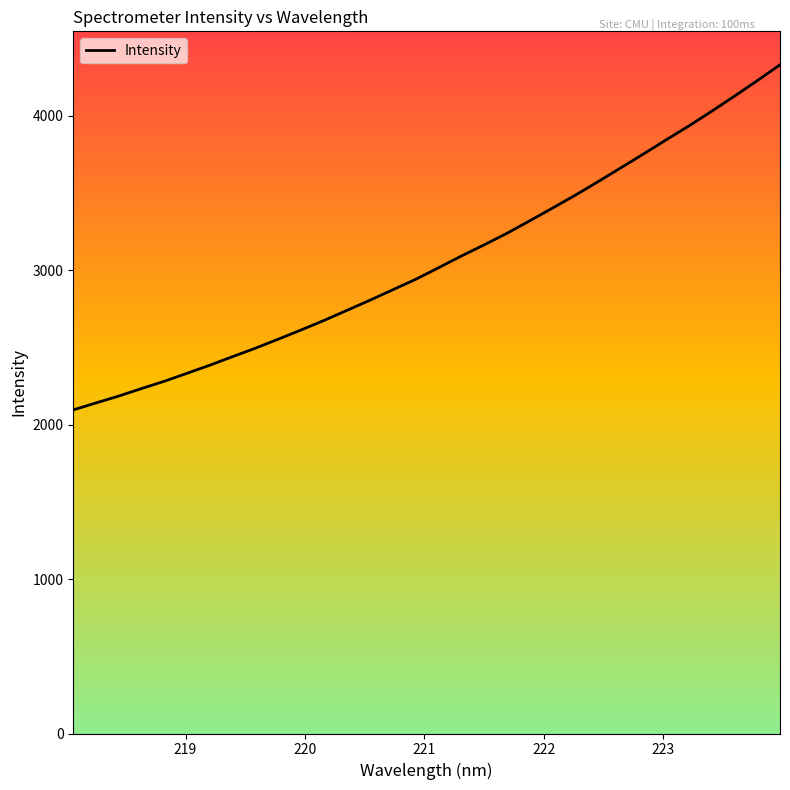

What is the smallest value displayed?

2095.2